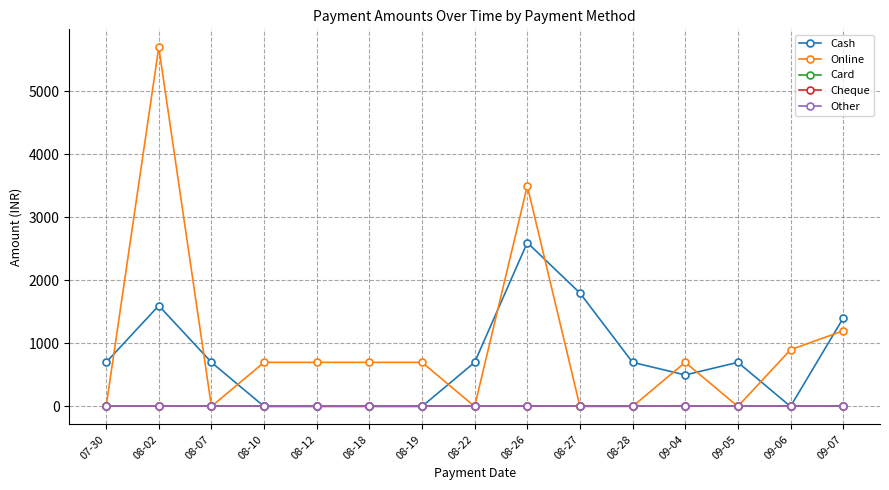

Reading right to left, what are all the values shown in this chart?

Cash: 1400	0	700	500	700	1800	2600	700	0	0	0	0	700	1600	700
Online: 1200	900	0	700	0	0	3500	0	700	700	700	700	0	5700	0
Card: 0	0	0	0	0	0	0	0	0	0	0	0	0	0	0
Cheque: 0	0	0	0	0	0	0	0	0	0	0	0	0	0	0
Other: 0	0	0	0	0	0	0	0	0	0	0	0	0	0	0